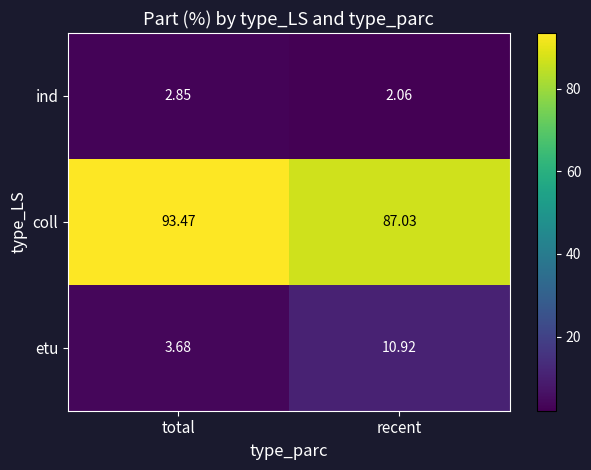

Is the value of ind at total greater than the value of coll at recent?

No